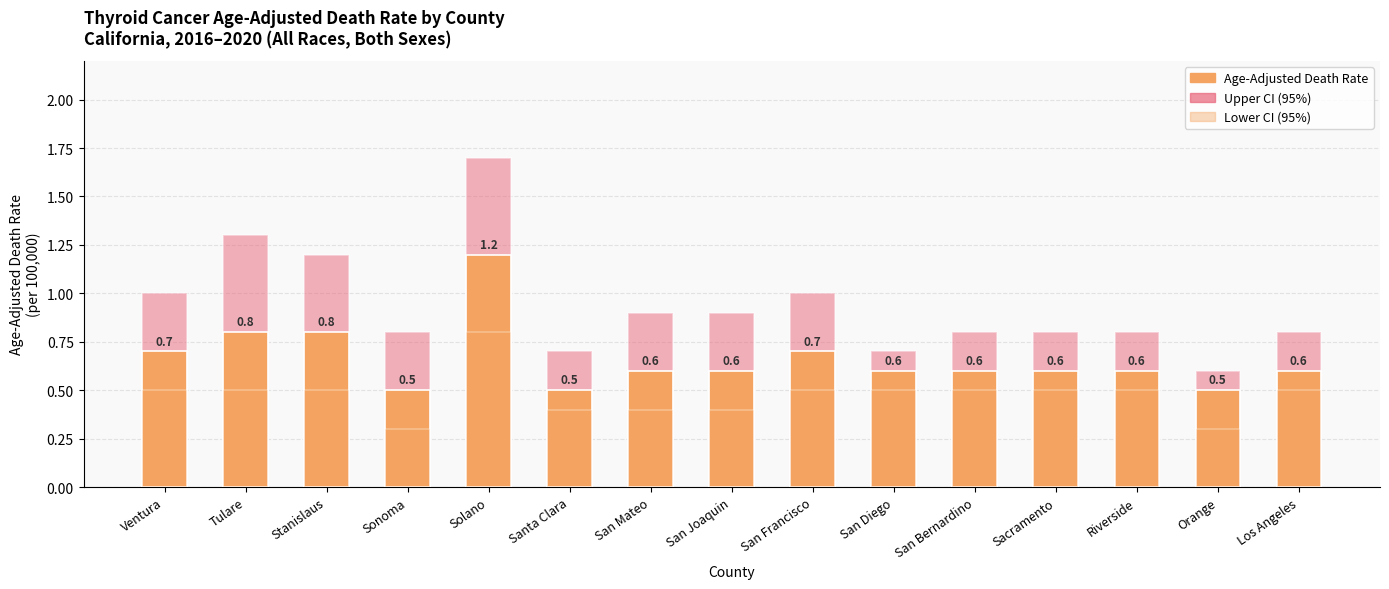

Which series has the largest total across all categories?

Upper CI